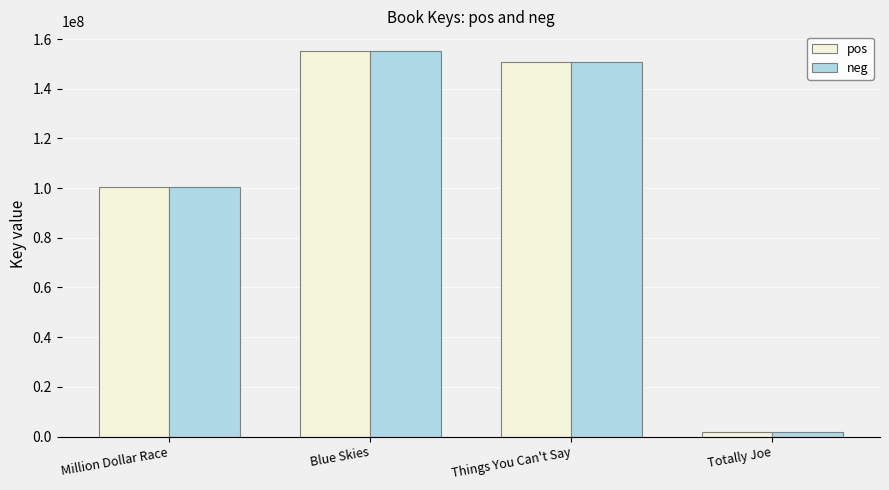

What is the difference between the maximum and second lowest values in the pos series?

54716230